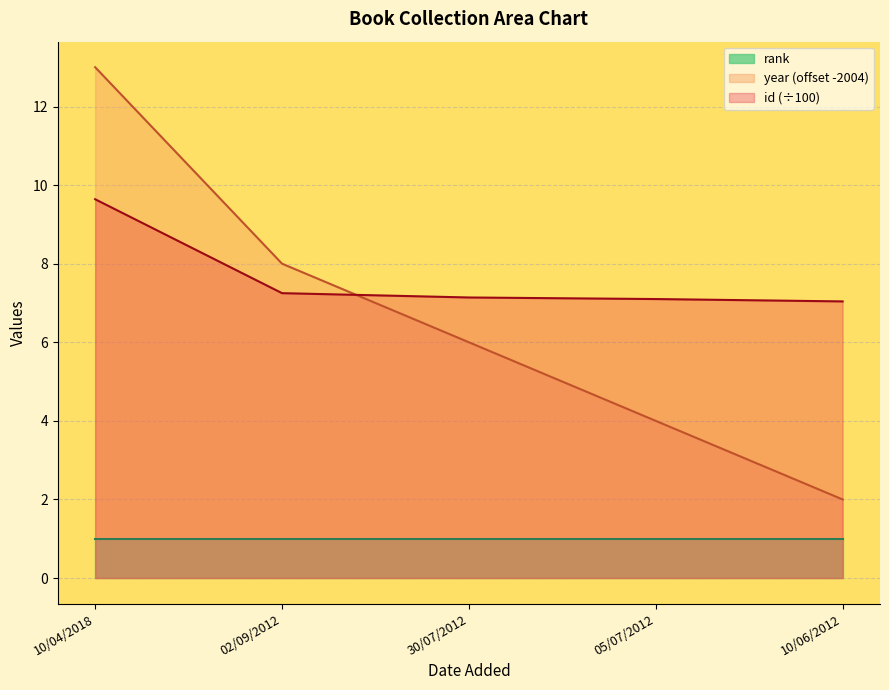

At how many categories does at least one series exceed 4?

5